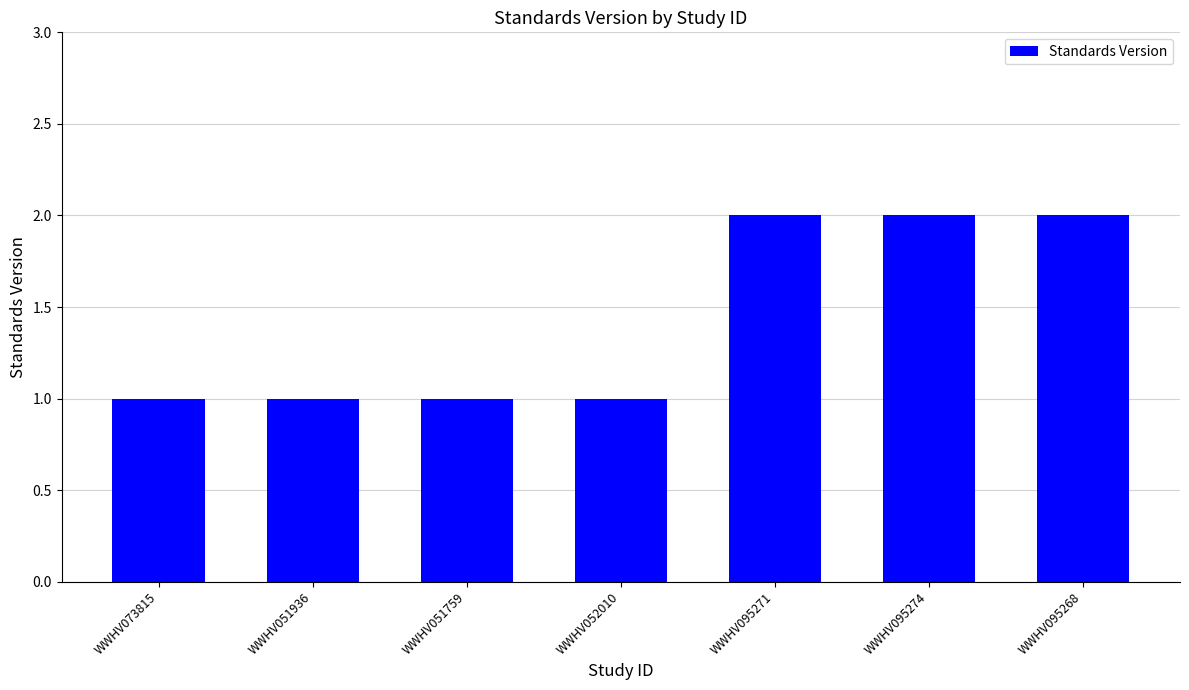

What is the difference between the maximum and second lowest values?

1